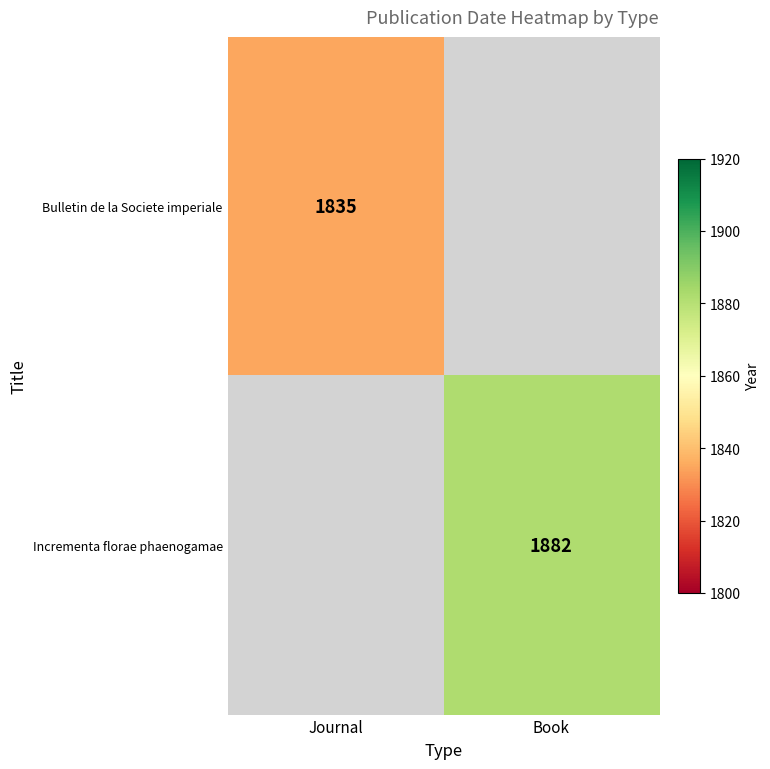

The Bulletin de la Societe imperiale series shows 1835 at Journal. True or false?

True